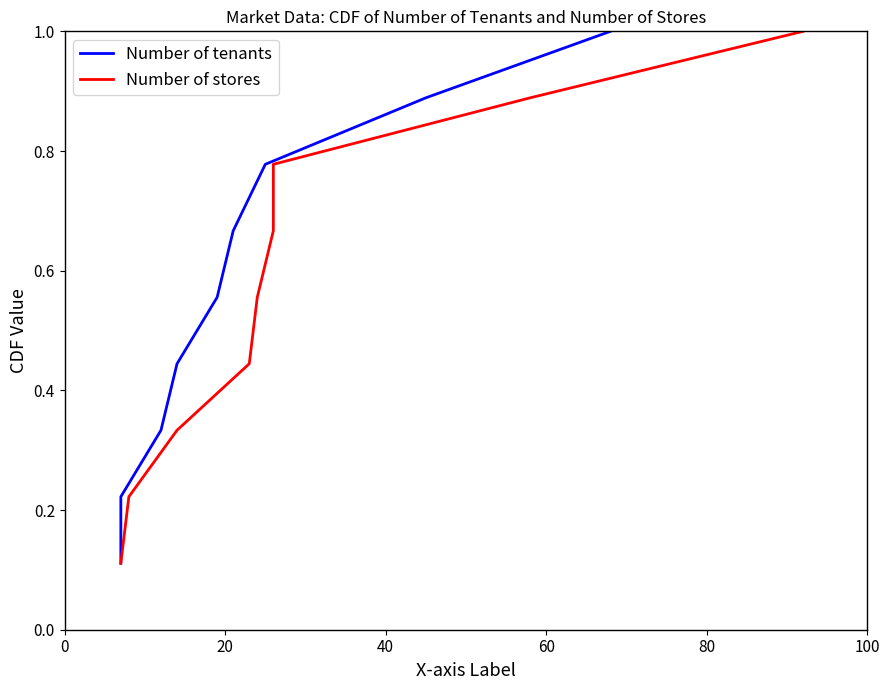

What is the total value across all series at 0?

0.2